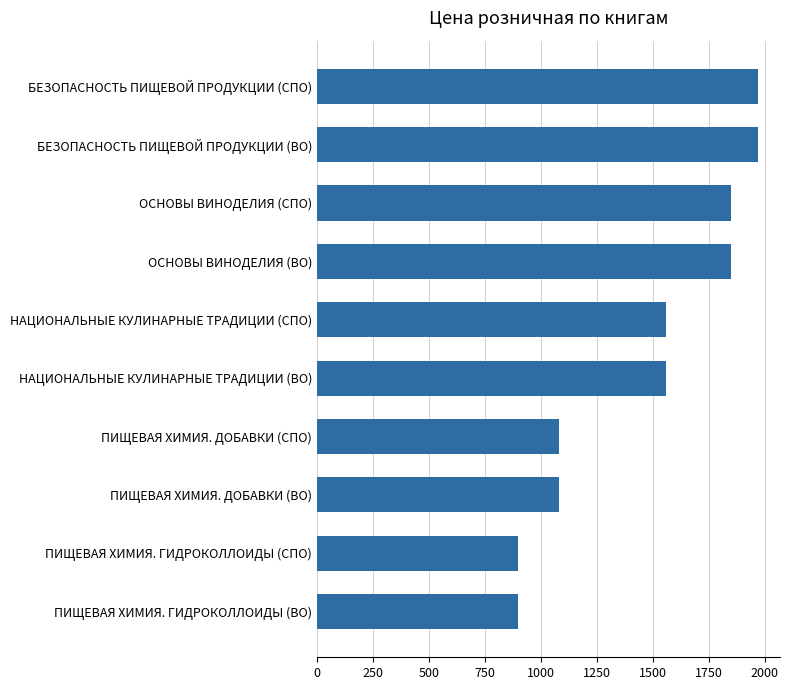

What is the difference between the maximum and second lowest values?

1070